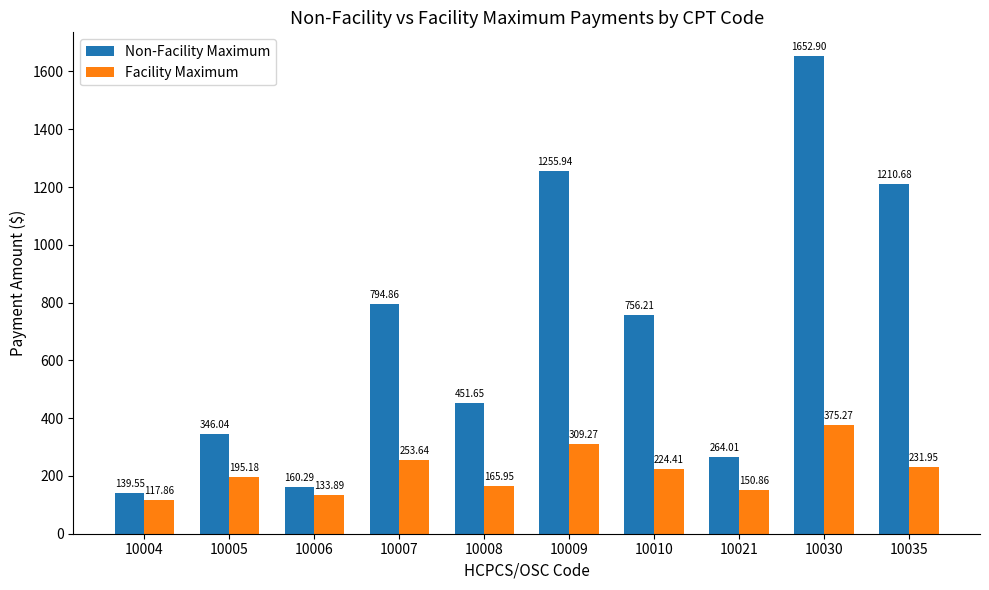

At which label is Non-Facility Maximum closest to 896?

10007